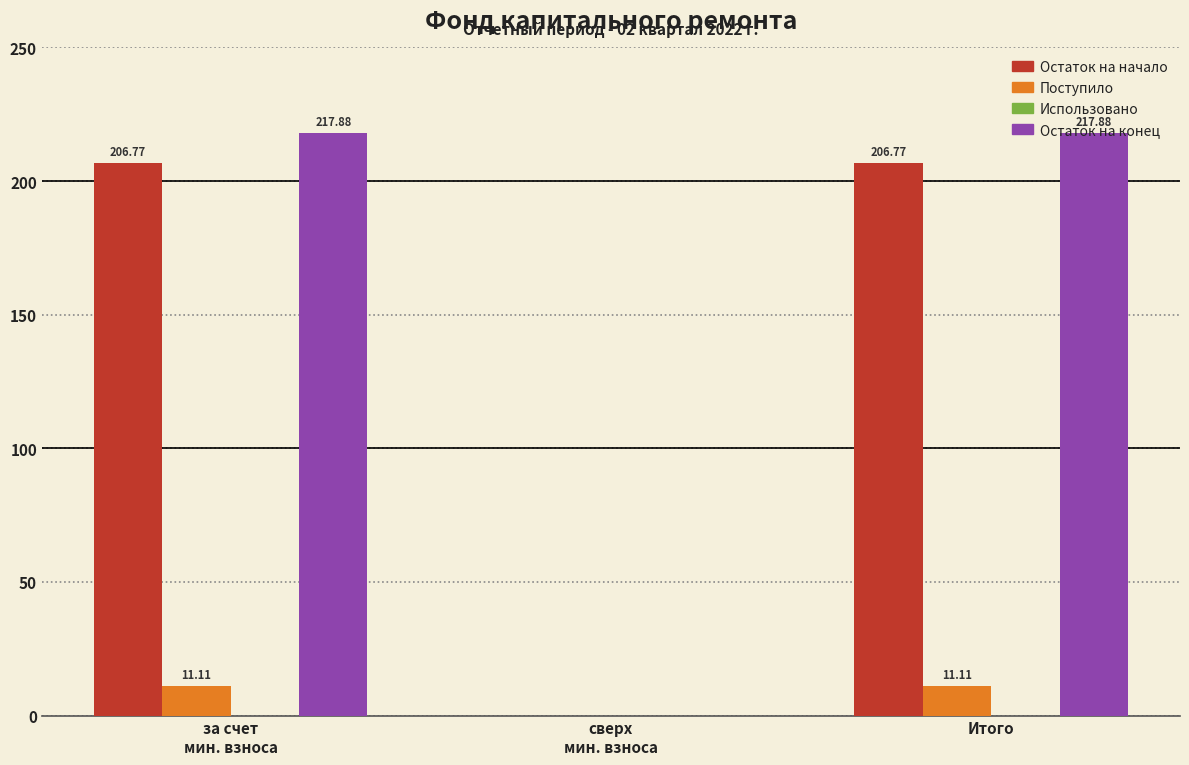

What is the total value across all series at Итого?

435.8